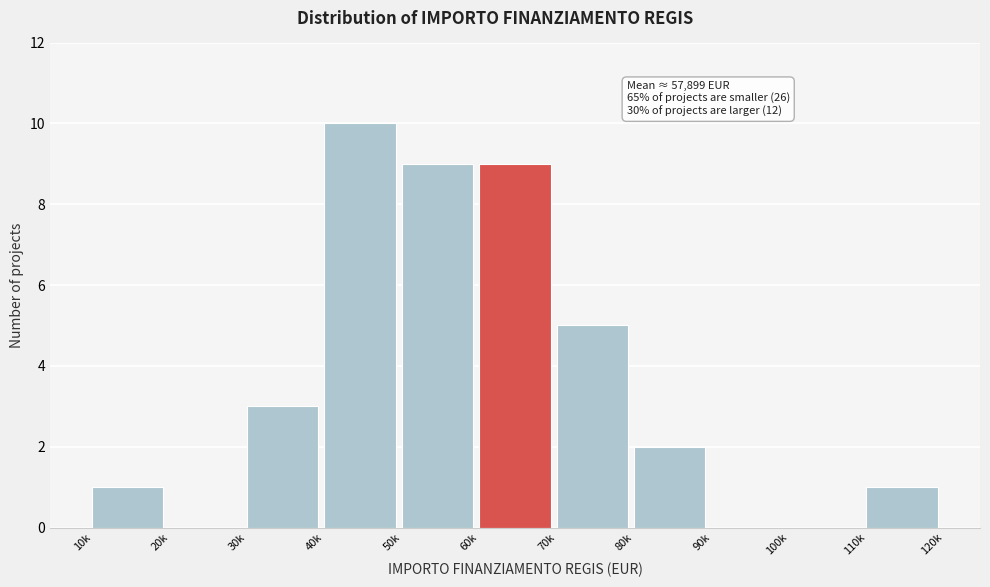

Reading left to right, transcribe all the data shown in this chart.

10k=1	20k=0	30k=3	40k=10	50k=9	60k=9	70k=5	80k=2	90k=0	100k=0	110k=1